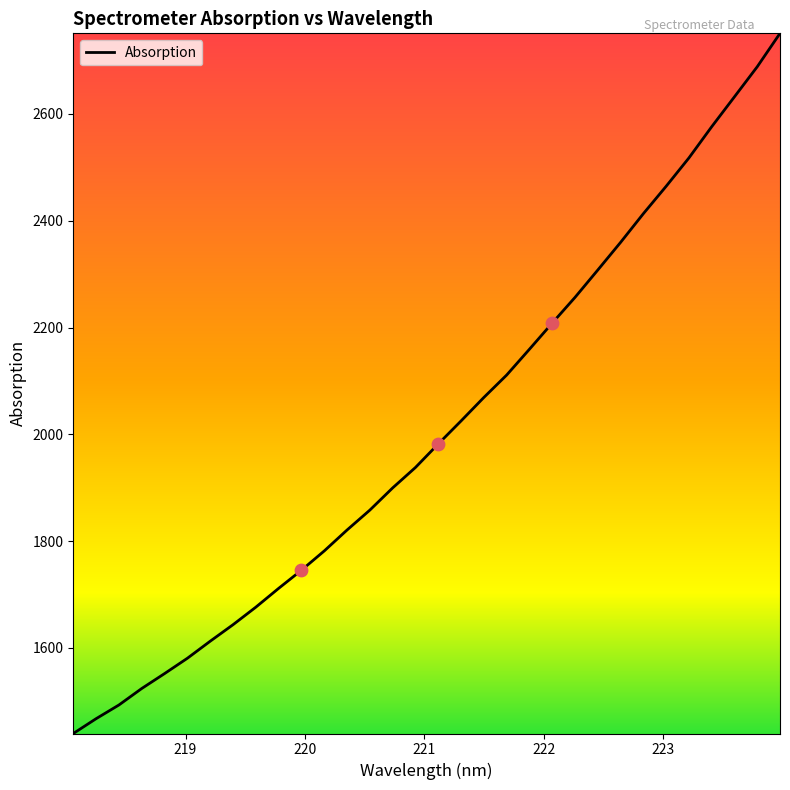

What is the minimum value shown in the chart?

1439.8